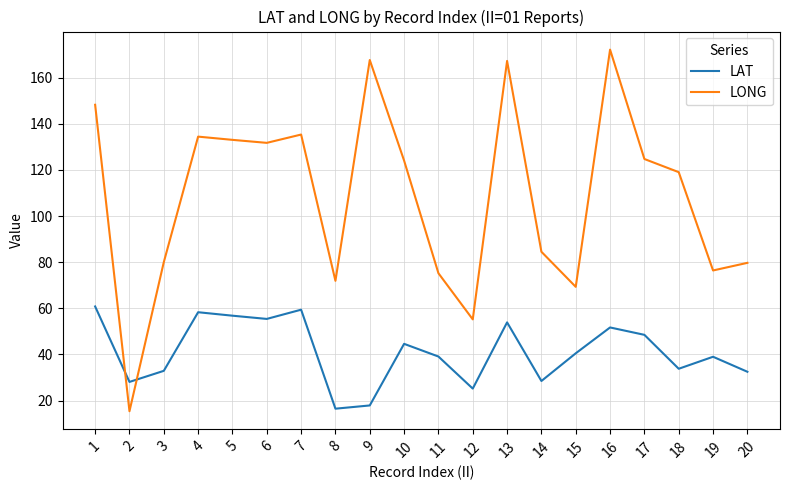

How many intersections are there between LONG and LAT?

2